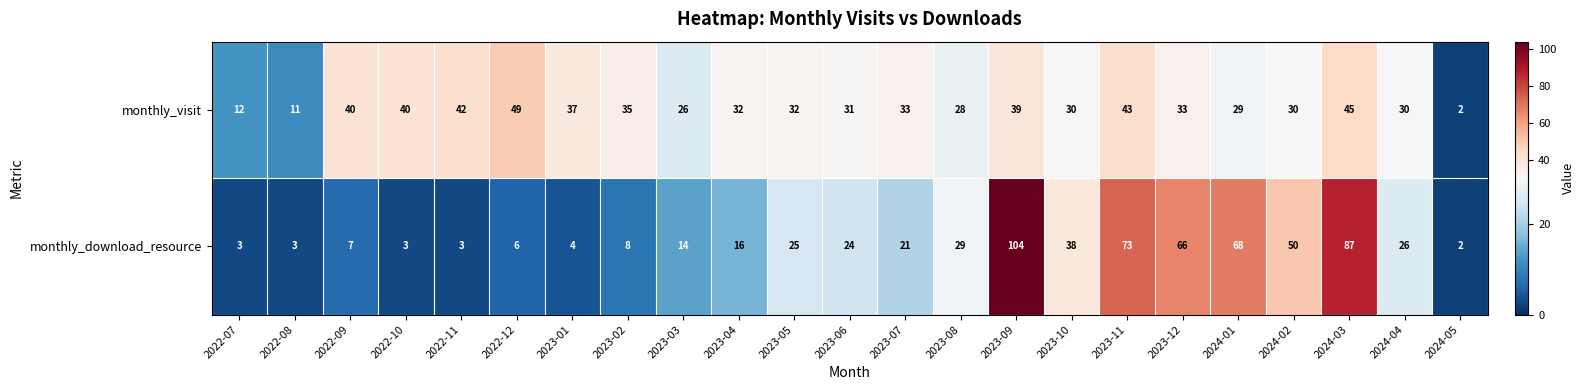

At which category is the sum across all series the highest?

2023-09